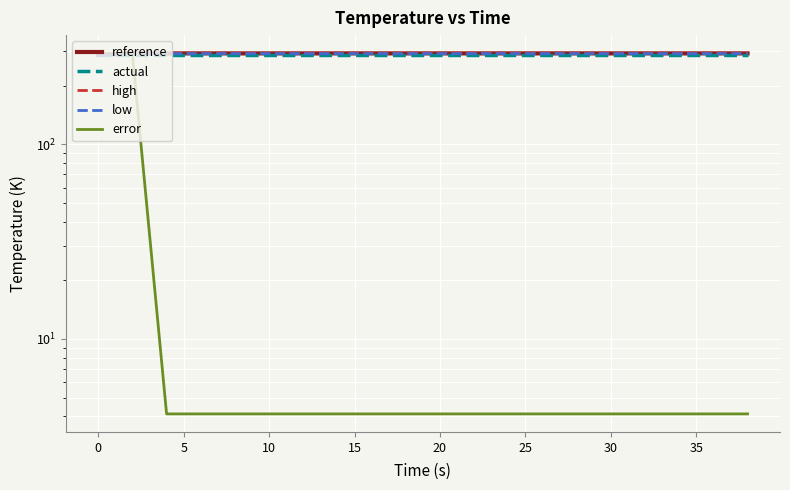

The value of low at 38 is 465.8. True or false?

False